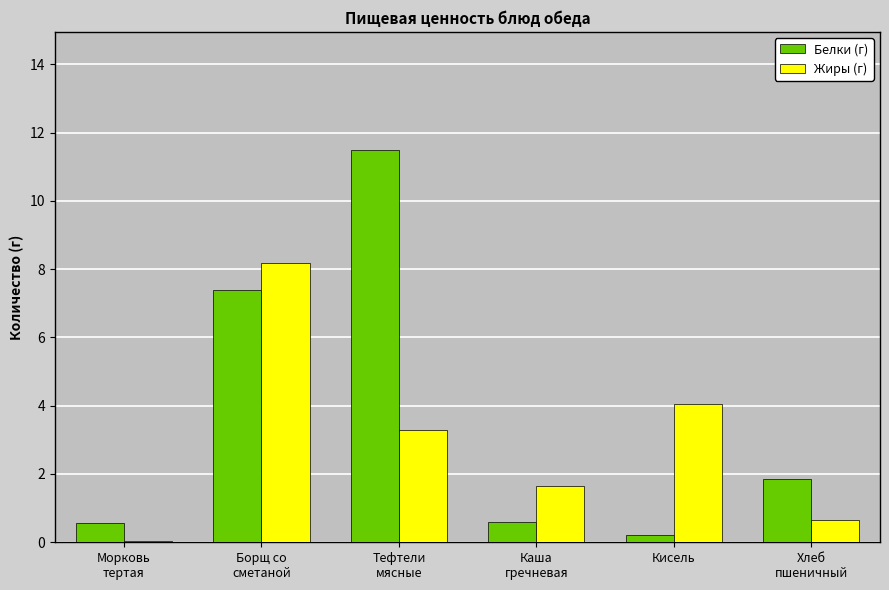

What is the greatest value displayed?

11.5